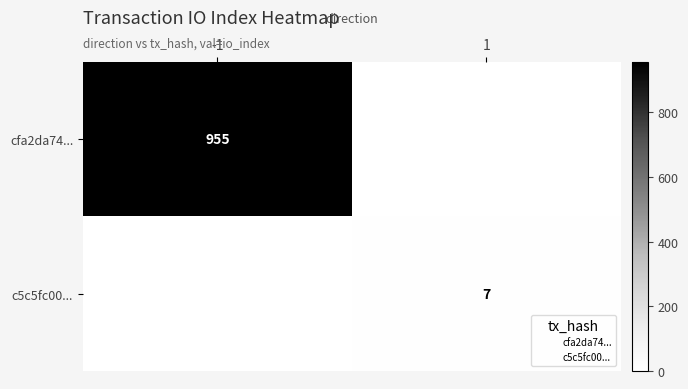

What is the sum of the c5c5fc00... values at 1 and -1?

7